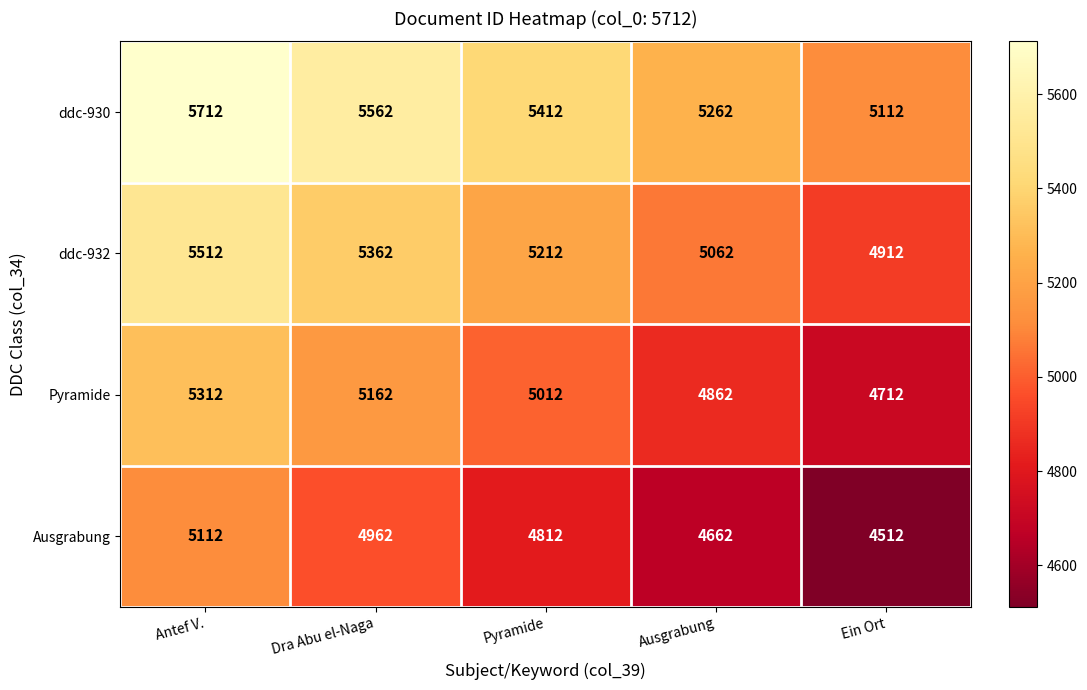

Reading right to left, list all the values displayed in this chart.

ddc-930: Ein Ort=5112	Ausgrabung=5262	Pyramide=5412	Dra Abu el-Naga=5562	Antef V.=5712
ddc-932: Ein Ort=4912	Ausgrabung=5062	Pyramide=5212	Dra Abu el-Naga=5362	Antef V.=5512
Pyramide: Ein Ort=4712	Ausgrabung=4862	Pyramide=5012	Dra Abu el-Naga=5162	Antef V.=5312
Ausgrabung: Ein Ort=4512	Ausgrabung=4662	Pyramide=4812	Dra Abu el-Naga=4962	Antef V.=5112